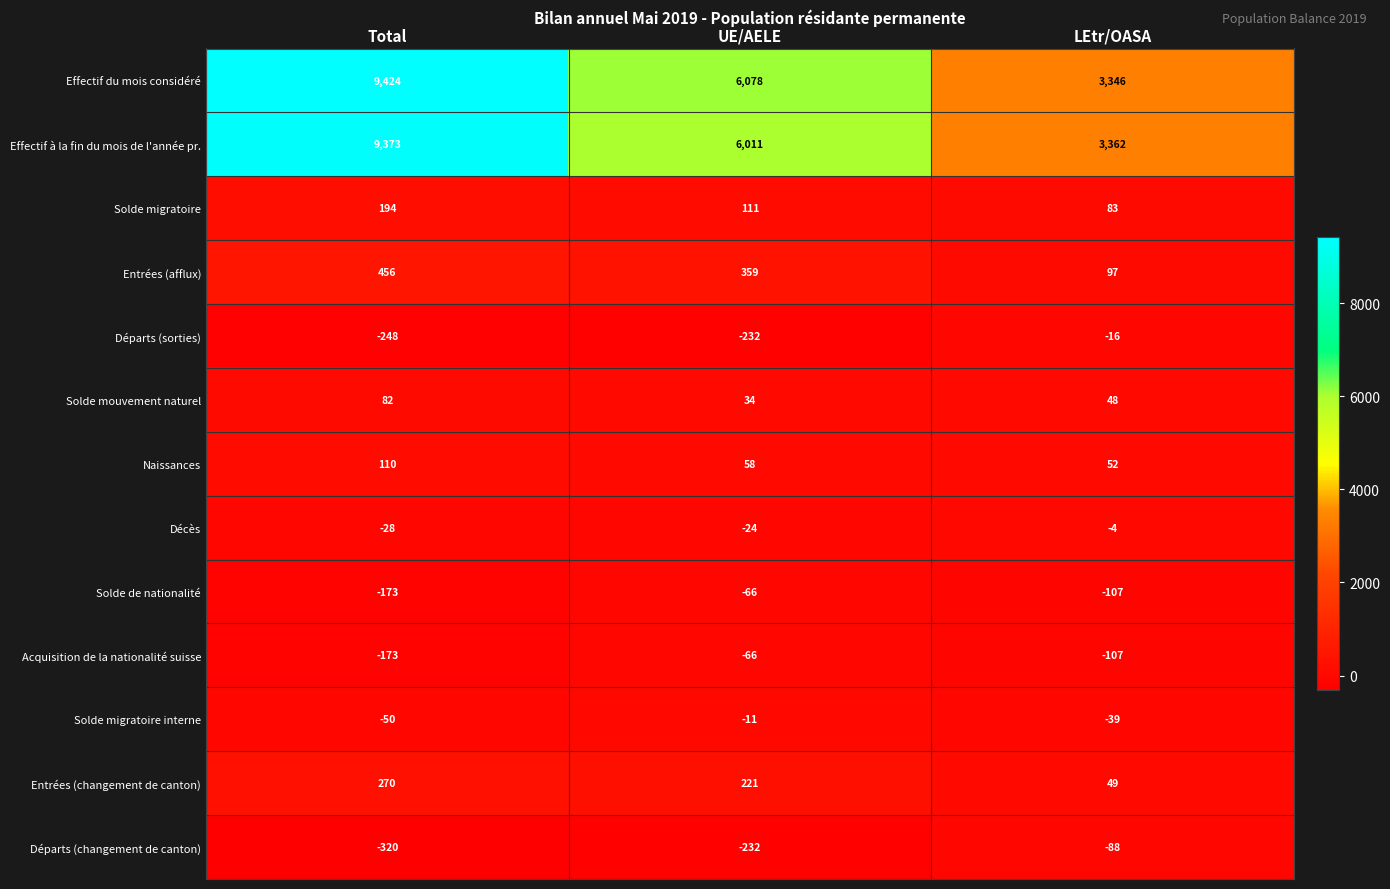

Which series has the widest spread of values?

Effectif du mois considéré